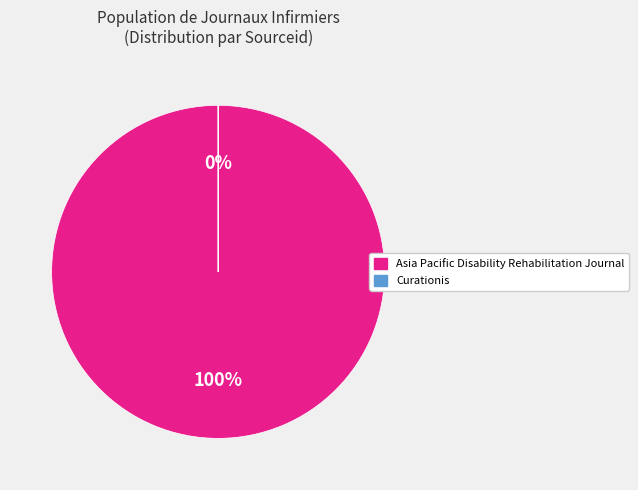

Between Asia Pacific Disability Rehabilitation Journal and Curationis, which is larger?

Asia Pacific Disability Rehabilitation Journal